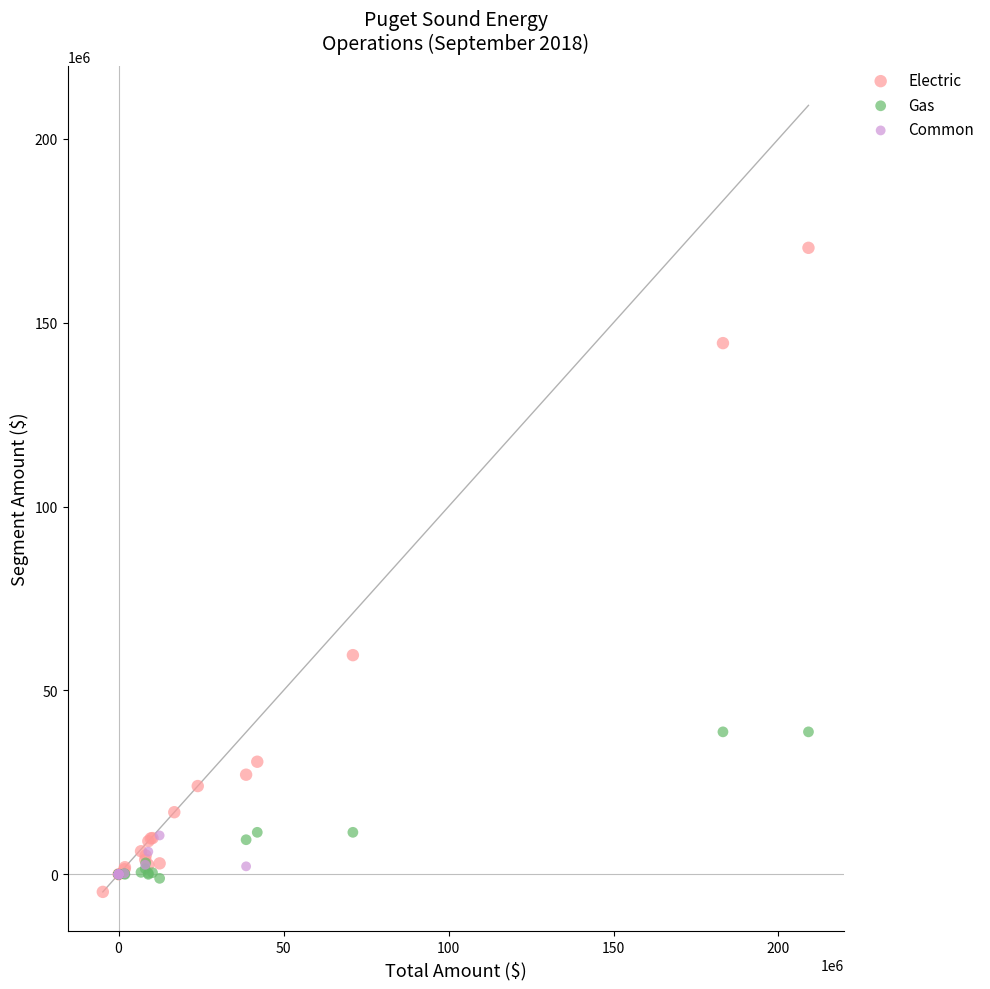

Which series has the widest spread of Y values?

Electric